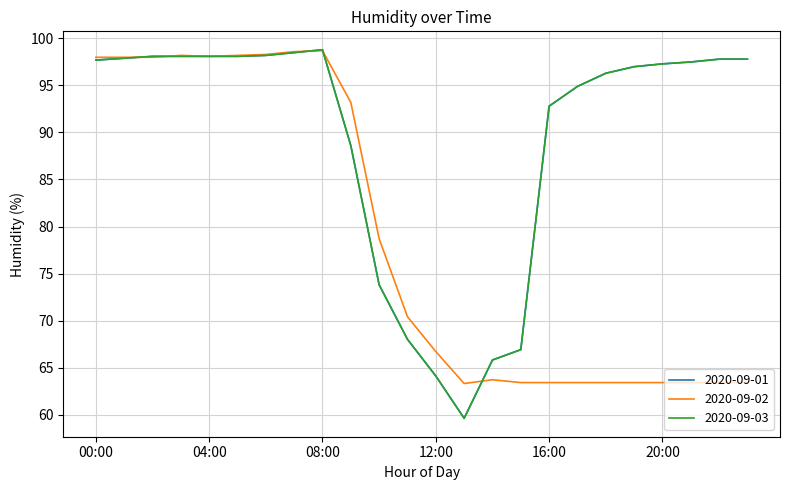

Where do 2020-09-03 and 2020-09-02 first cross each other?

01:00 and 02:00